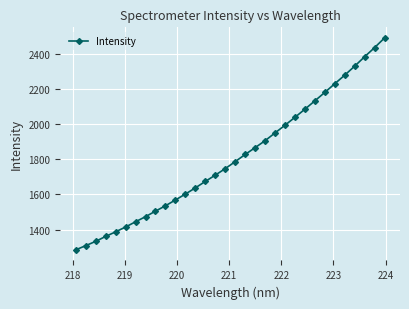

Does the chart display data point markers on the line(s)?

Yes